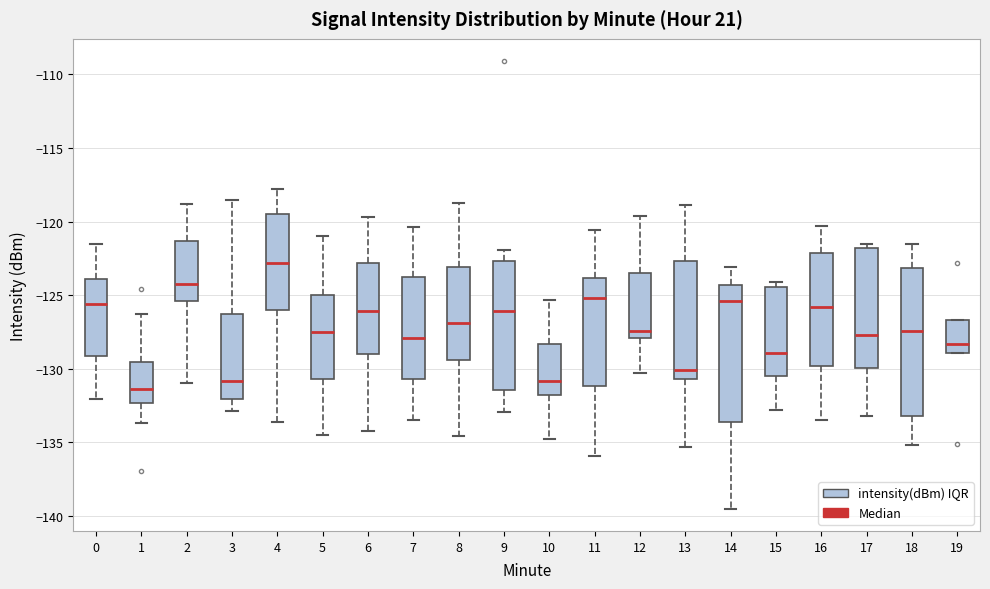

Reading left to right, transcribe this box plot: for each box, give where its median line is, the range the box spans, and where its two whiskers end, as read against the y-axis. The values are not printed on the chart, so give them approximately, as read against the axis.

0: median -125.5, box -129.0 to -124.0, whiskers -132.0 to -121.5
1: median -131.5, box -132.5 to -129.5, whiskers -133.5 to -126.5
2: median -124.0, box -125.5 to -121.5, whiskers -131.0 to -119.0
3: median -131.0, box -132.0 to -126.0, whiskers -133.0 to -118.5
4: median -123.0, box -126.0 to -119.5, whiskers -133.5 to -118.0
5: median -127.5, box -130.5 to -125.0, whiskers -134.5 to -121.0
6: median -126.0, box -129.0 to -123.0, whiskers -134.0 to -119.5
7: median -128.0, box -130.5 to -123.5, whiskers -133.5 to -120.5
8: median -127.0, box -129.5 to -123.0, whiskers -134.5 to -119.0
9: median -126.0, box -131.5 to -122.5, whiskers -133.0 to -122.0
10: median -131.0, box -132.0 to -128.5, whiskers -135.0 to -125.5
11: median -125.0, box -131.0 to -124.0, whiskers -136.0 to -120.5
12: median -127.5, box -128.0 to -123.5, whiskers -130.5 to -119.5
13: median -130.0, box -130.5 to -122.5, whiskers -135.5 to -119.0
14: median -125.5, box -133.5 to -124.5, whiskers -139.5 to -123.0
15: median -129.0, box -130.5 to -124.5, whiskers -133.0 to -124.0
16: median -126.0, box -130.0 to -122.0, whiskers -133.5 to -120.5
17: median -127.5, box -130.0 to -122.0, whiskers -133.0 to -121.5
18: median -127.5, box -133.0 to -123.0, whiskers -135.0 to -121.5
19: median -128.5, box -129.0 to -126.5, whiskers -129.0 to -126.5